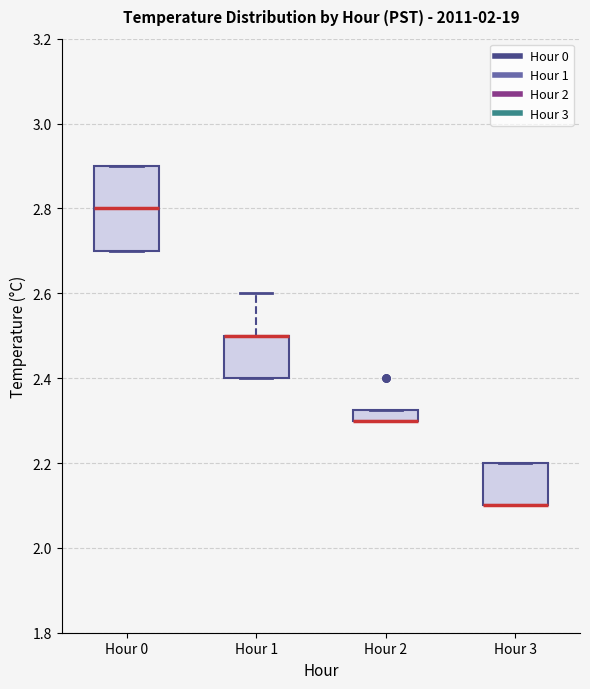

Where is the upper edge of the box for Hour 2 on the y-axis? The values are not printed on the chart, so give them approximately, as read against the axis.

2.32